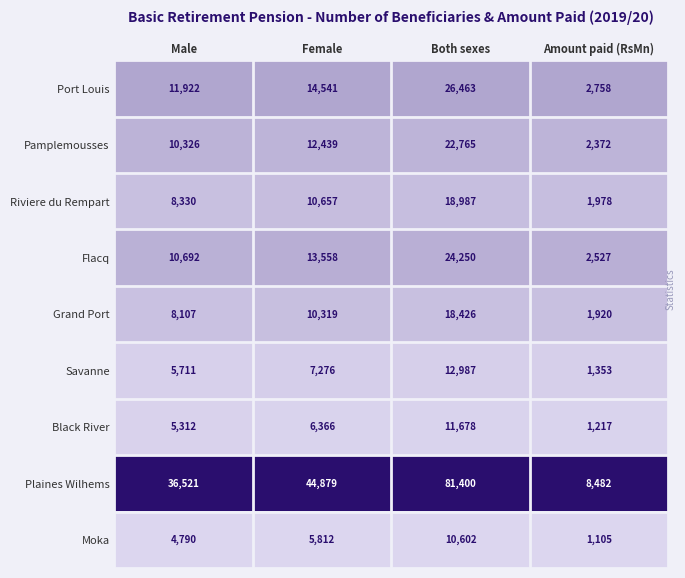

What is the difference between the maximum and minimum values in the Port Louis series?

23705